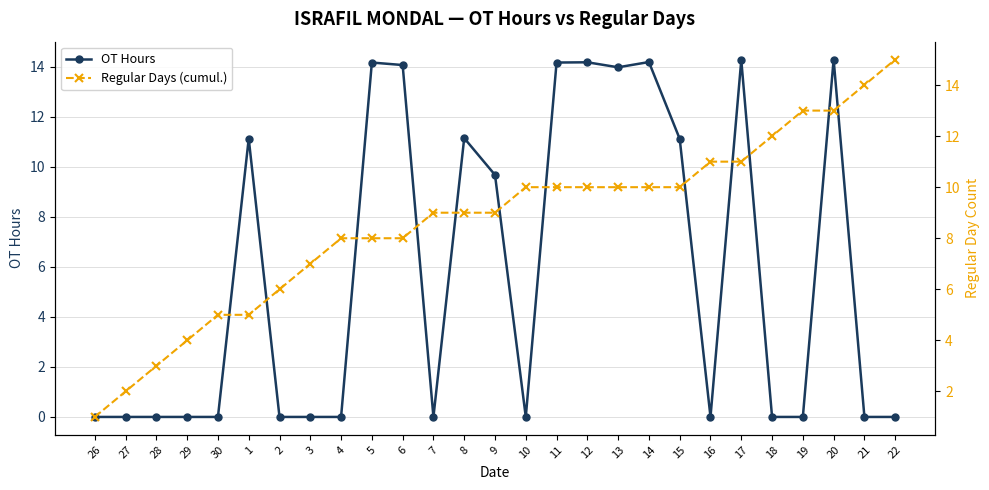

In OT Hours, how many points are higher than both neighbors (excluding endpoints)?

7